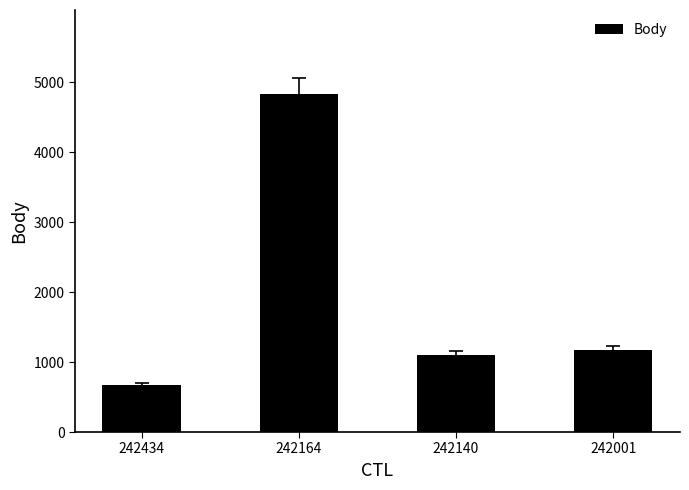

What is the maximum value shown in the chart?

4824